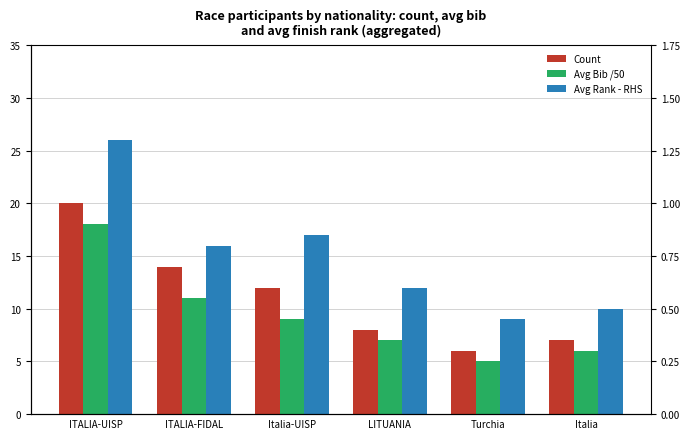

What is the label of the 3rd bar from the right?

LITUANIA